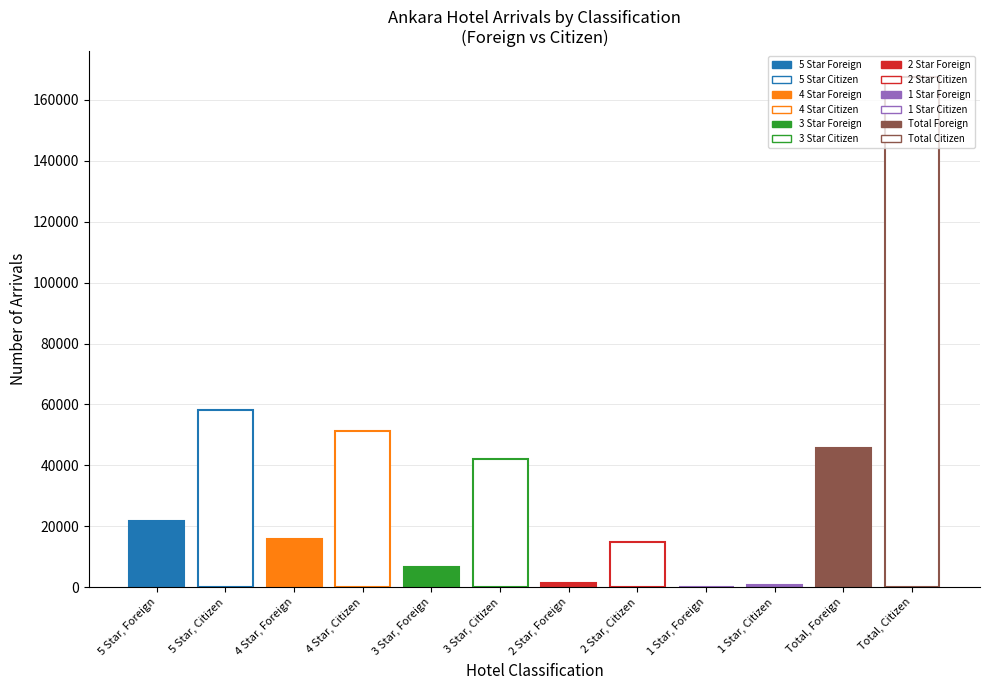

What is the label of the 1st bar from the left?

5 Star